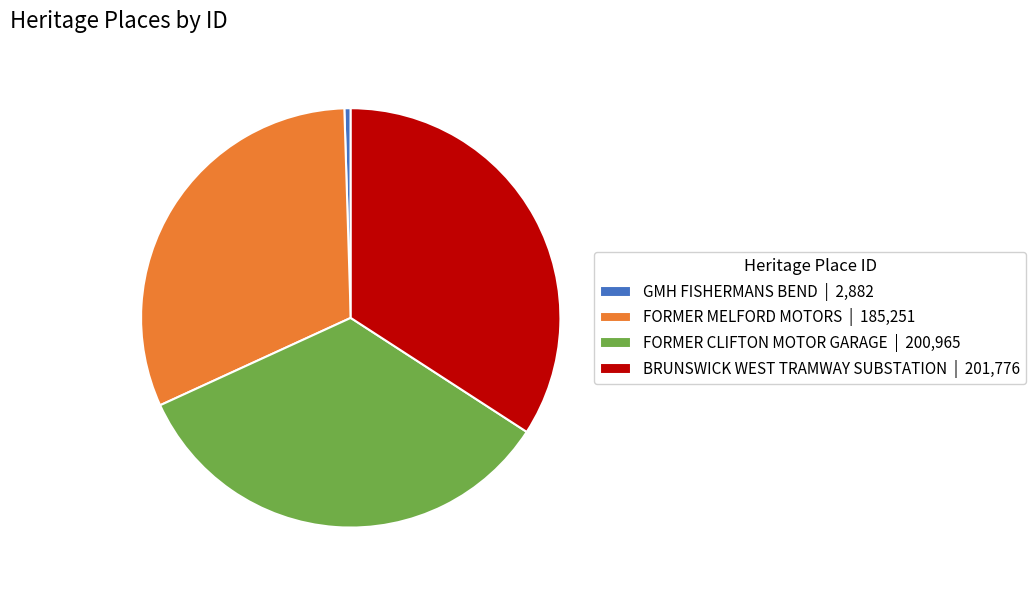

Is the sum of BRUNSWICK WEST TRAMWAY SUBSTATION | 201,776 and GMH FISHERMANS BEND | 2,882 greater than half?

No